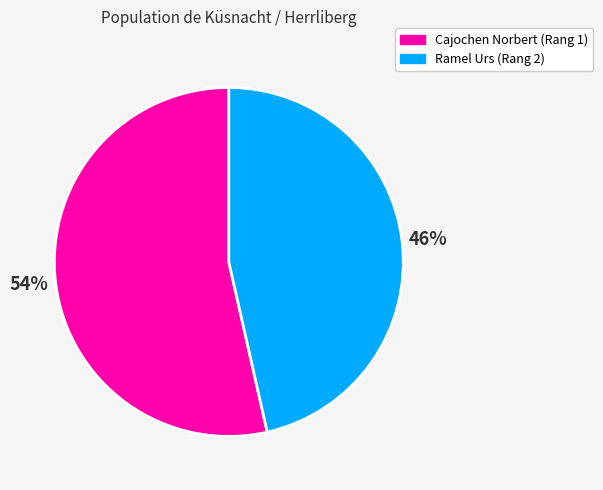

Do Cajochen Norbert (Rang 1) and Ramel Urs (Rang 2) together represent more than half of the pie?

Yes